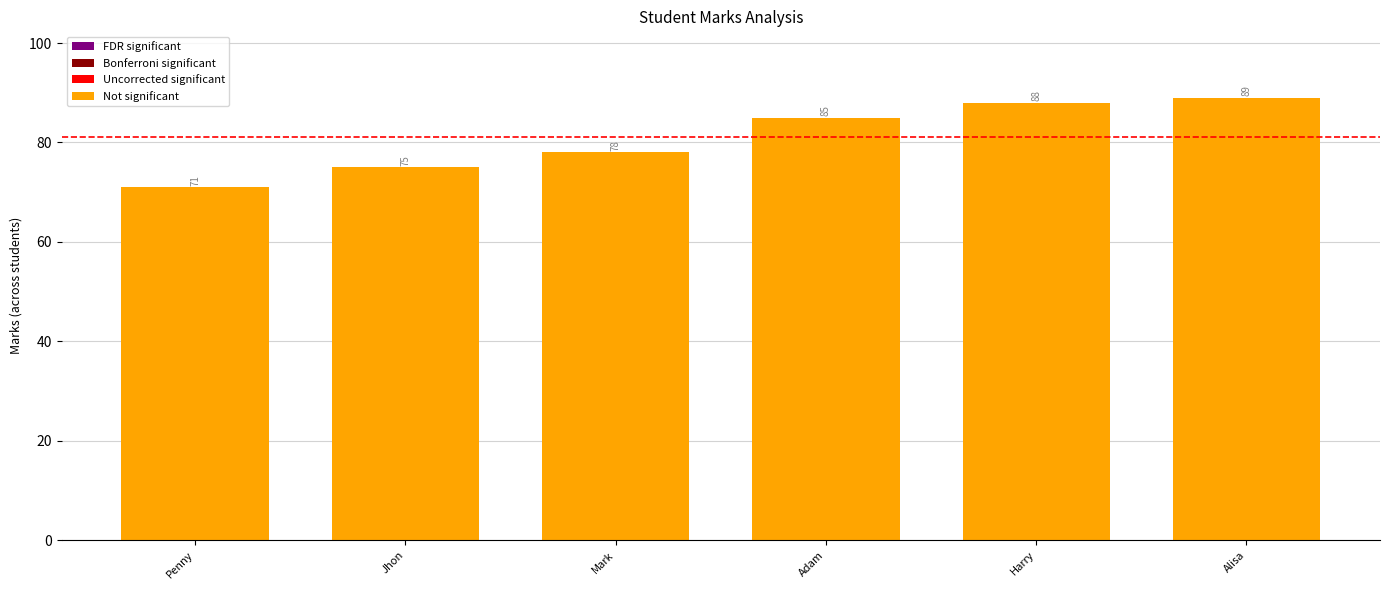

Read the value at Harry, to the nearest 10.

90